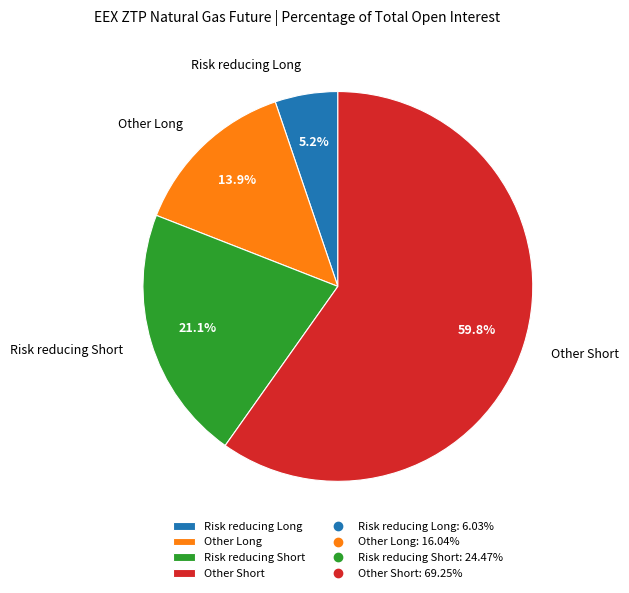

Approximately how many times larger is the value at Other Short compared to Risk reducing Short?

2.8